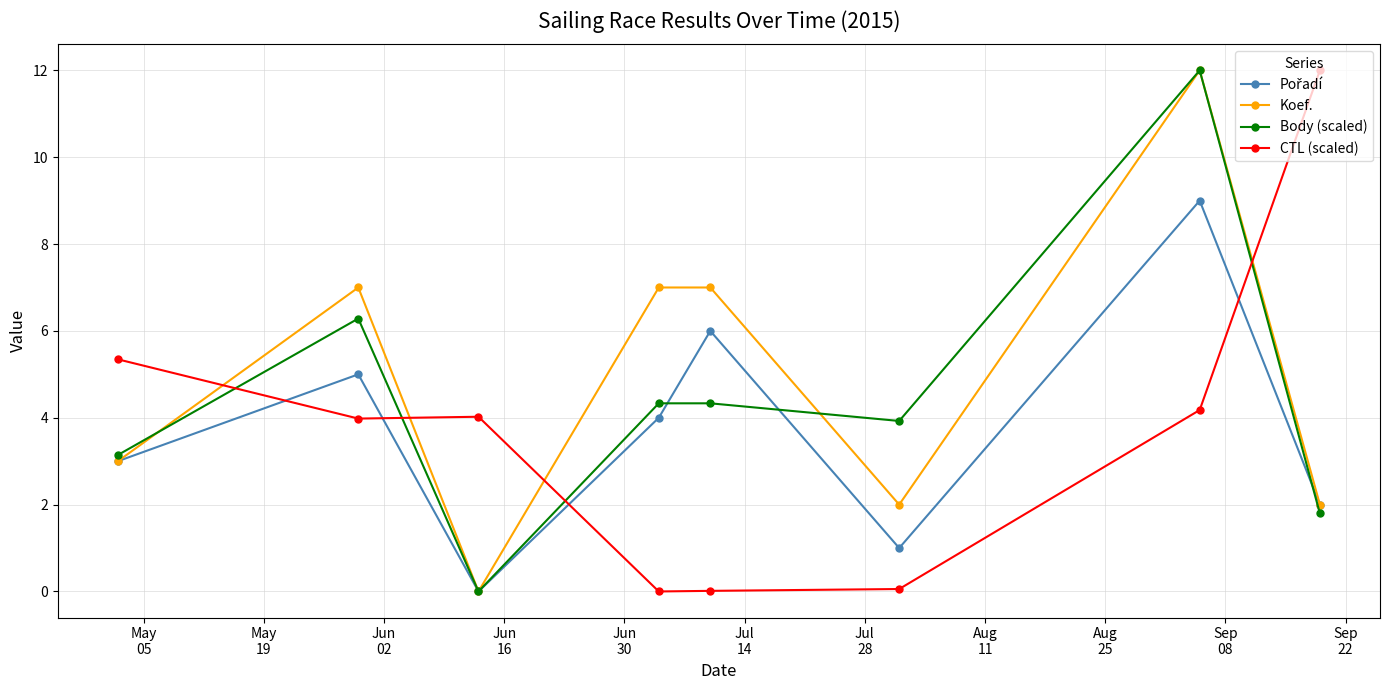

True or false: Koef. has more than 1 interior local peaks.

True